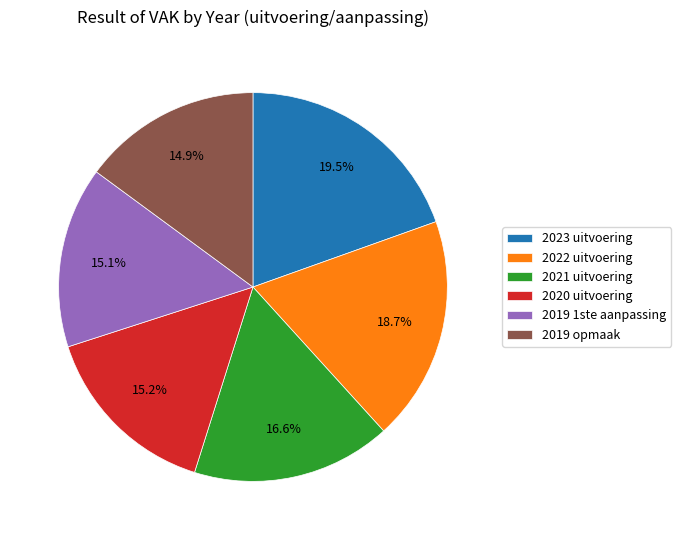

Which slice is the largest?

2023 uitvoering